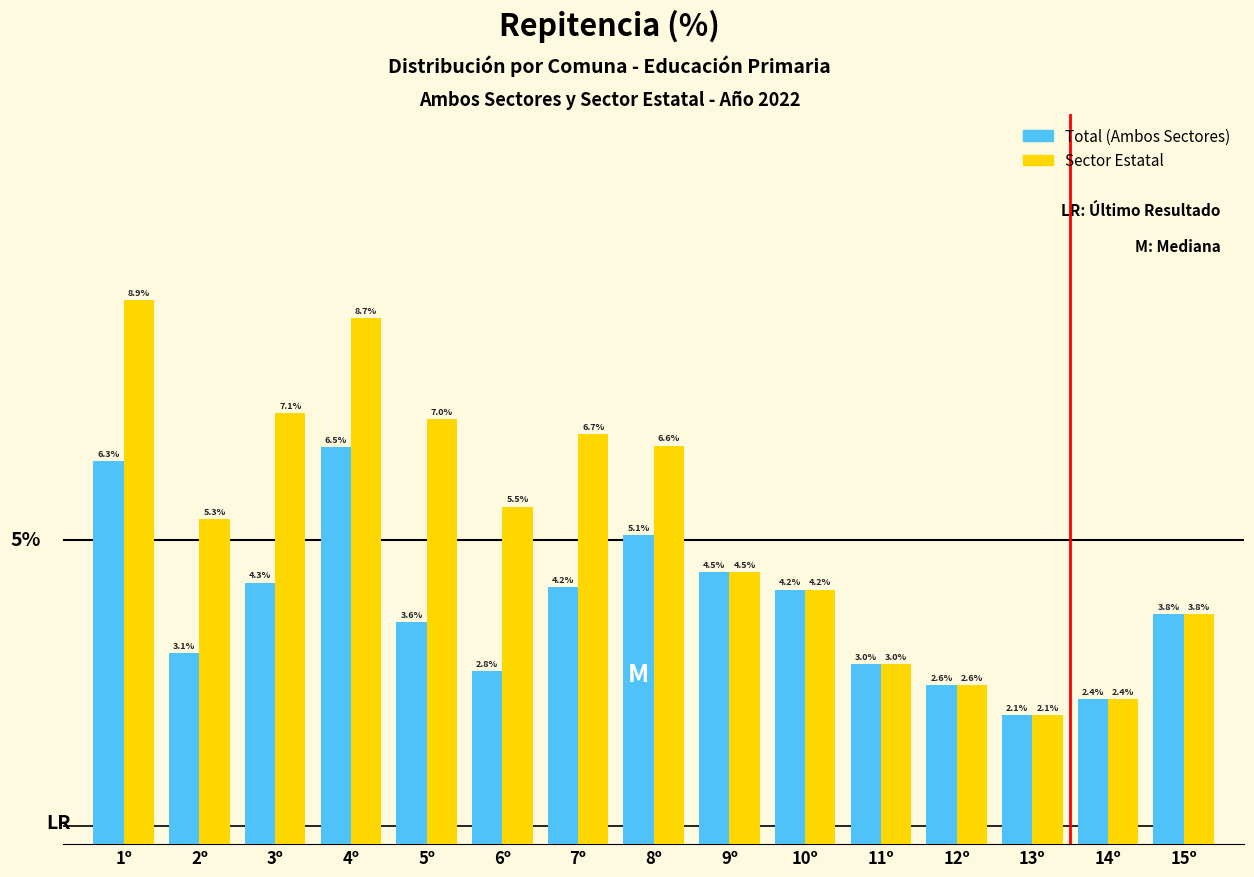

Is the value of Sector Estatal at 6º greater than the value of Total (Ambos Sectores) at 5º?

Yes